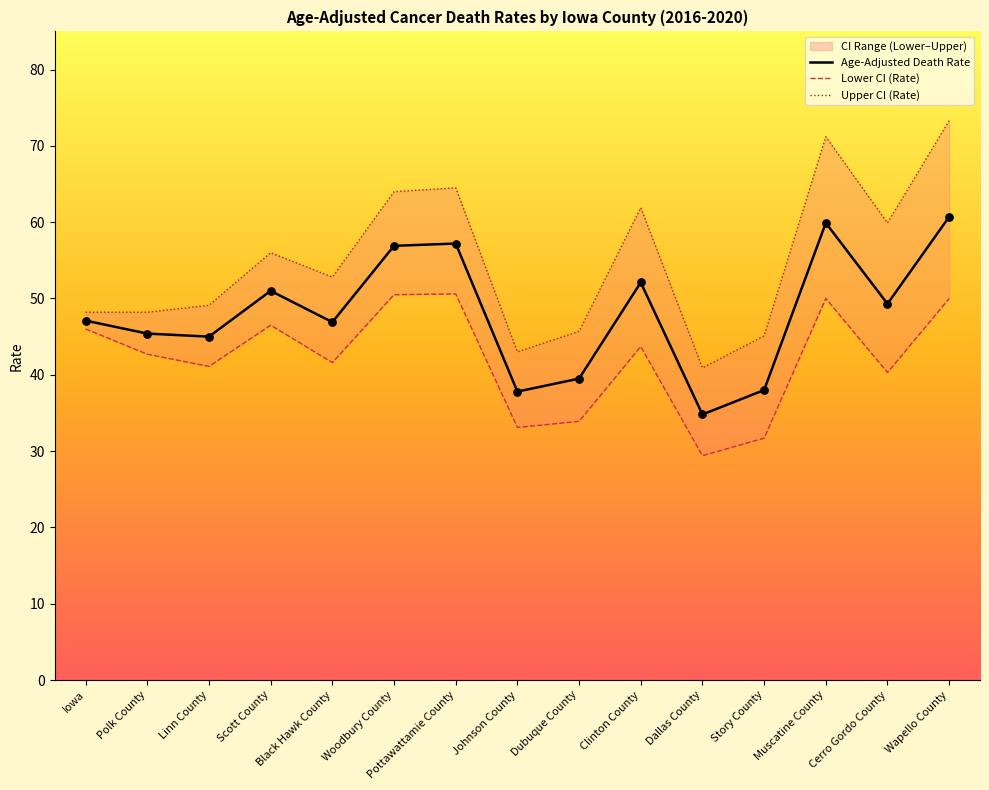

At which label does Age-Adjusted Death Rate reach its minimum?

Dallas County